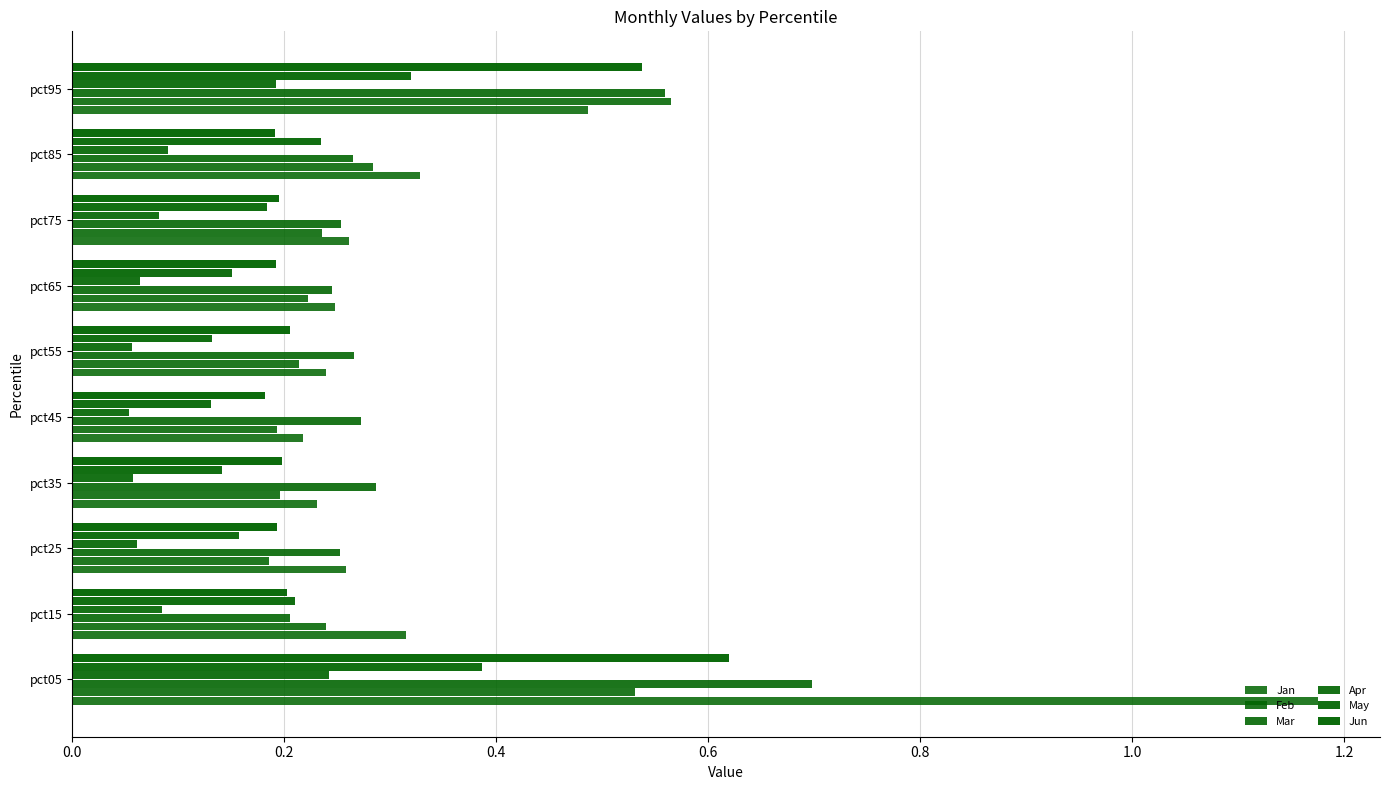

How many series are shown in this chart?

6